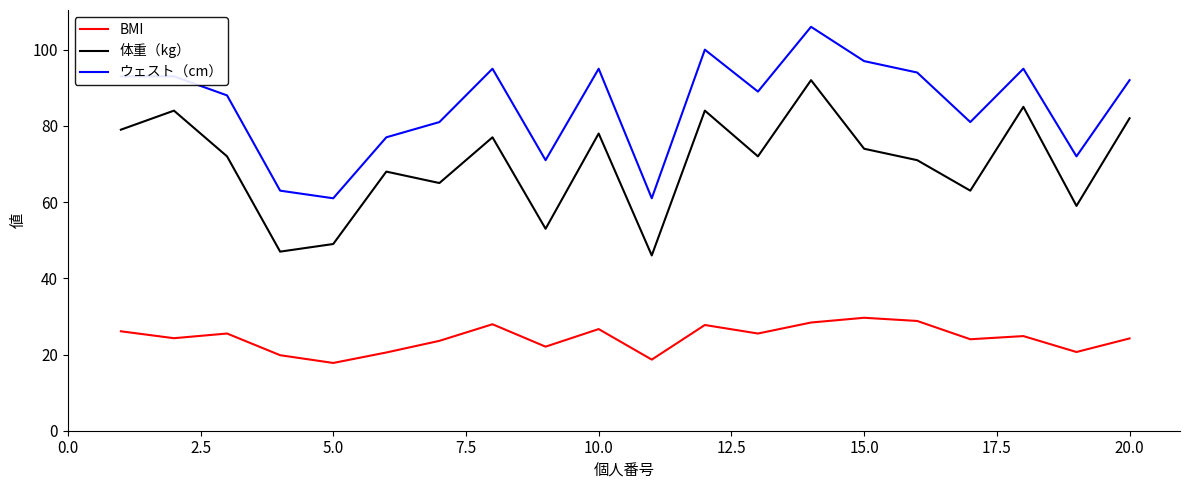

What is the difference between the maximum and minimum values in the ウェスト（cm） series?

45.0